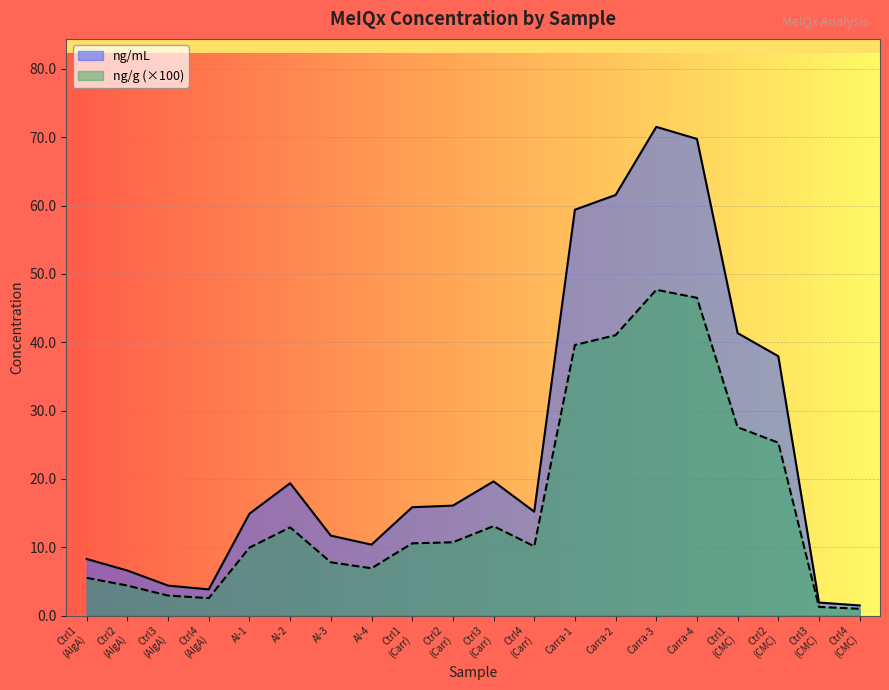

True or false: ng/g and ng/mL intersect in this chart.

False